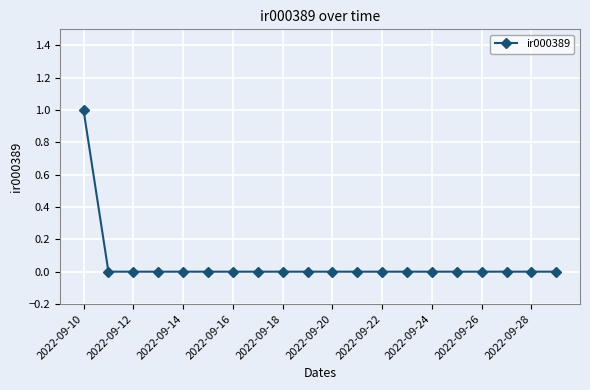

Reading left to right, what are all the values shown in this chart?

1	0	0	0	0	0	0	0	0	0	0	0	0	0	0	0	0	0	0	0